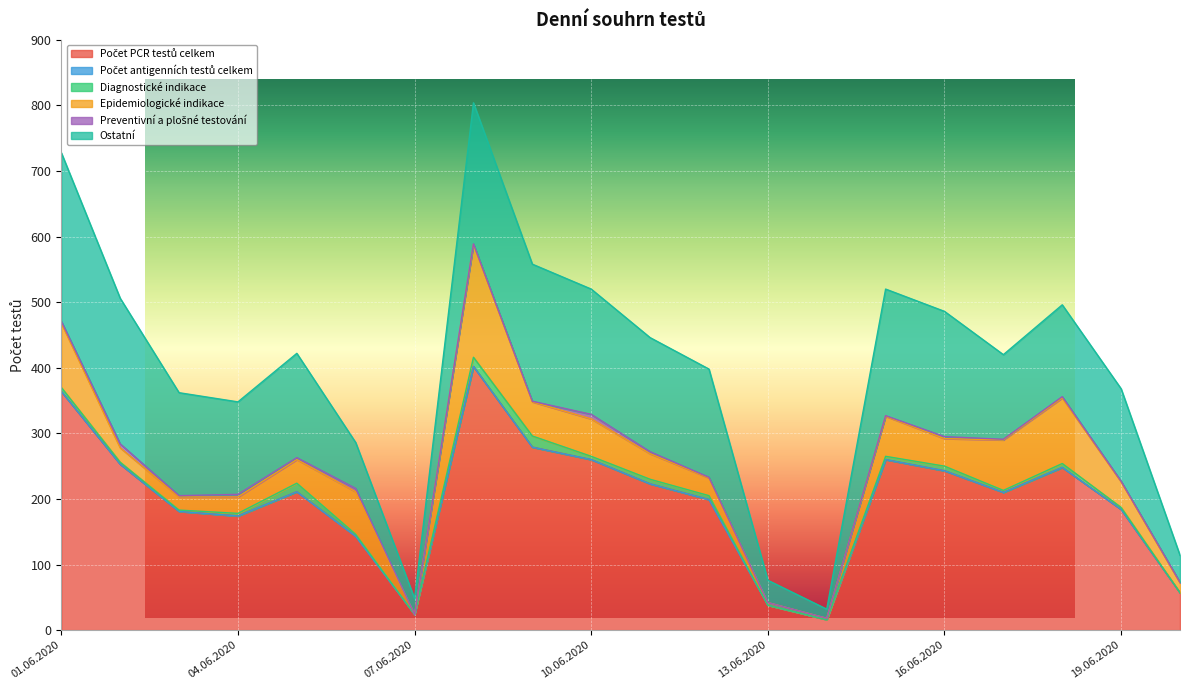

In Preventivní a plošné testování, how many points are lower than both neighbors (excluding endpoints)?

4